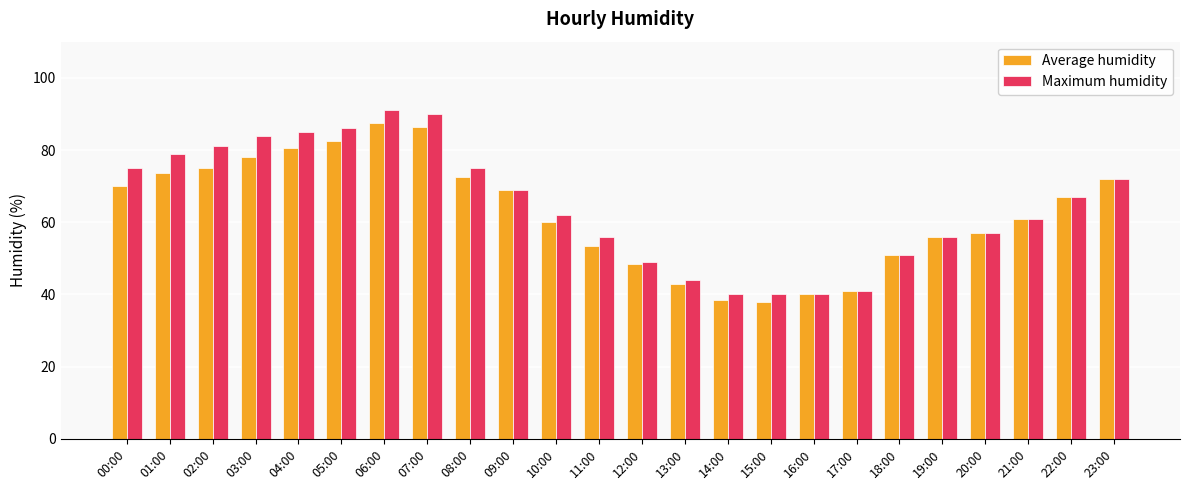

What is the average value of the Maximum humidity series?

64.6